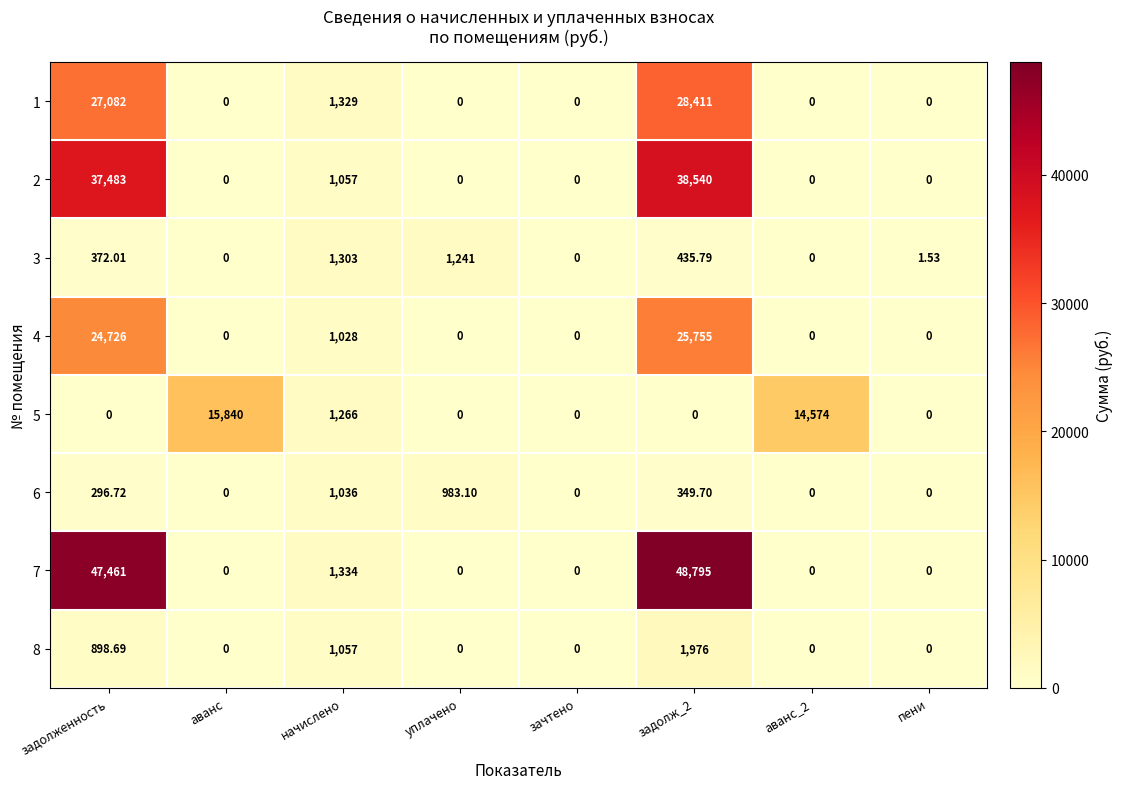

Which series has the widest spread of values?

7